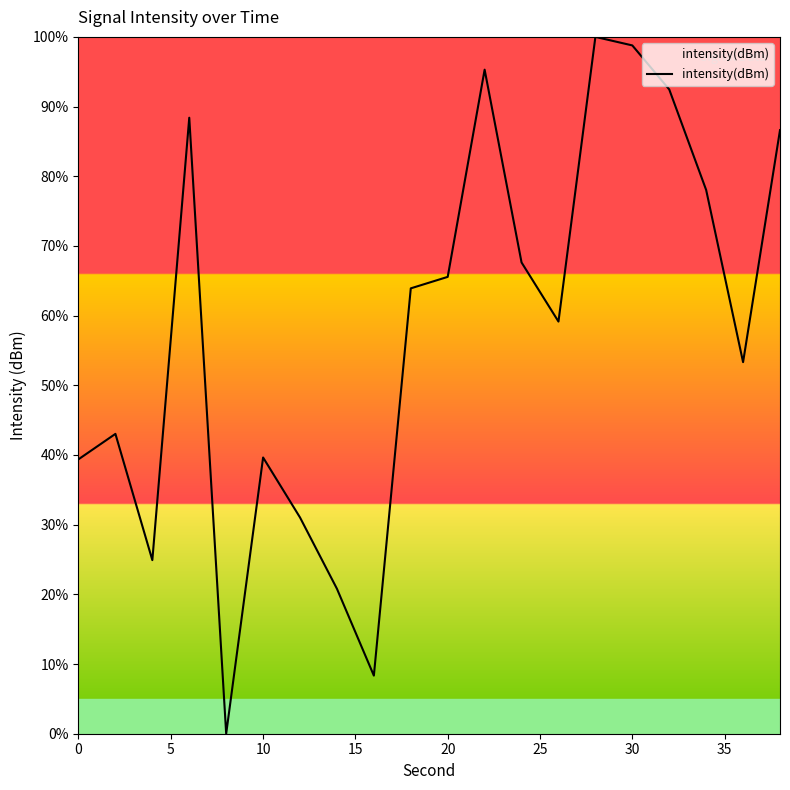

What is the difference between the maximum and minimum values?

100.0